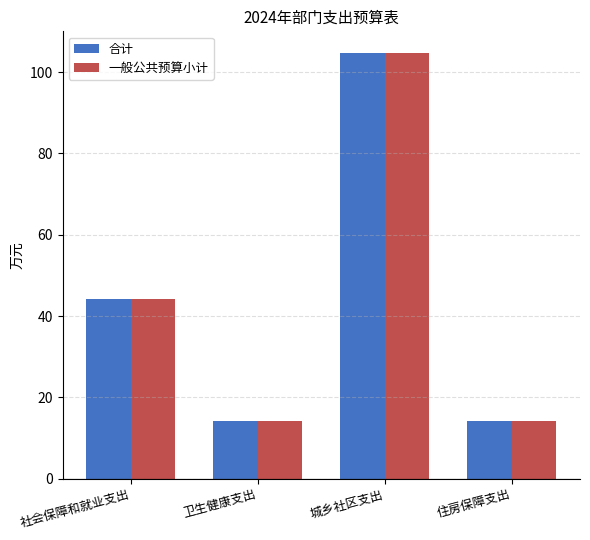

What is the difference between the maximum and minimum values in the 一般公共预算小计 series?

90.6